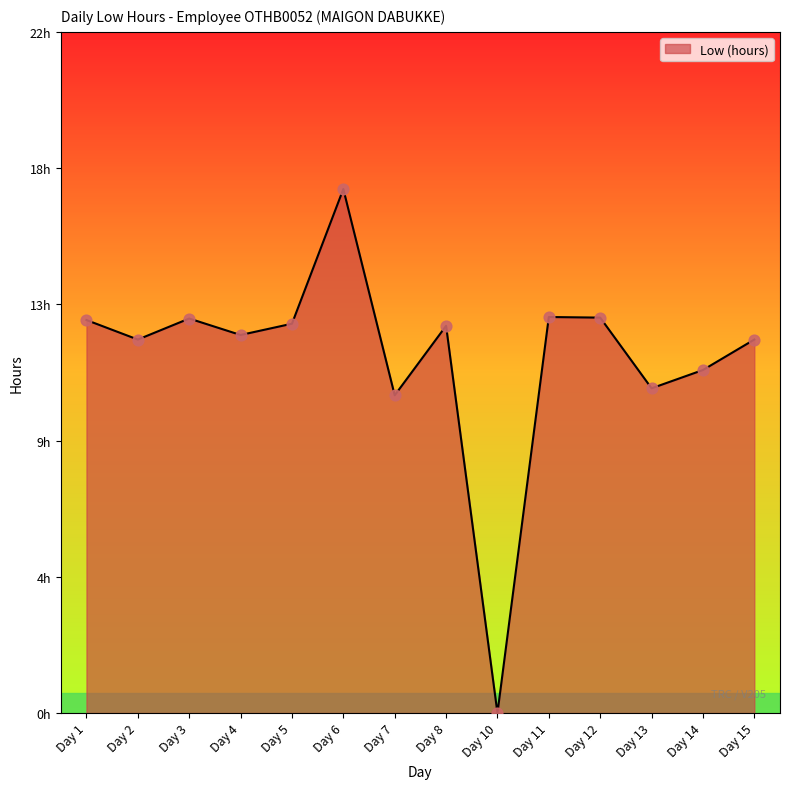

Between Day 13 and Day 3, which is larger?

Day 3